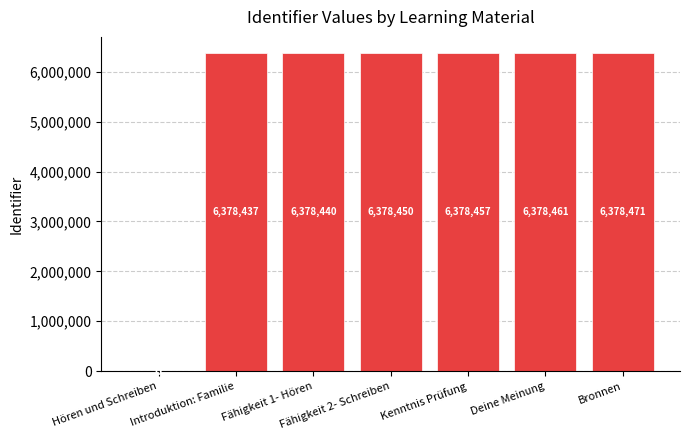

How many values are above zero?

6